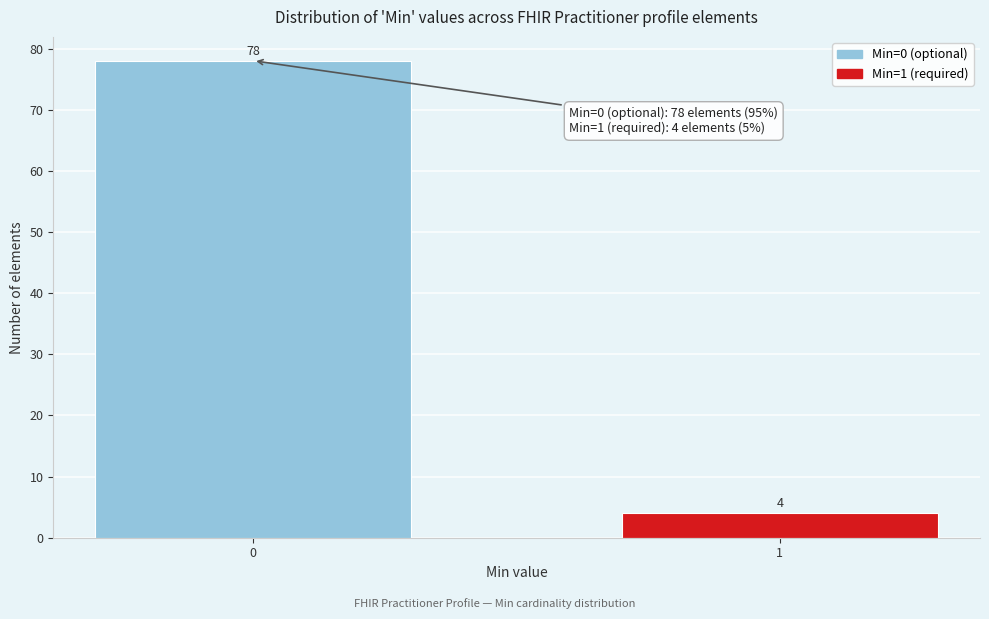

Reading left to right, what are all the values shown in this chart?

78	4